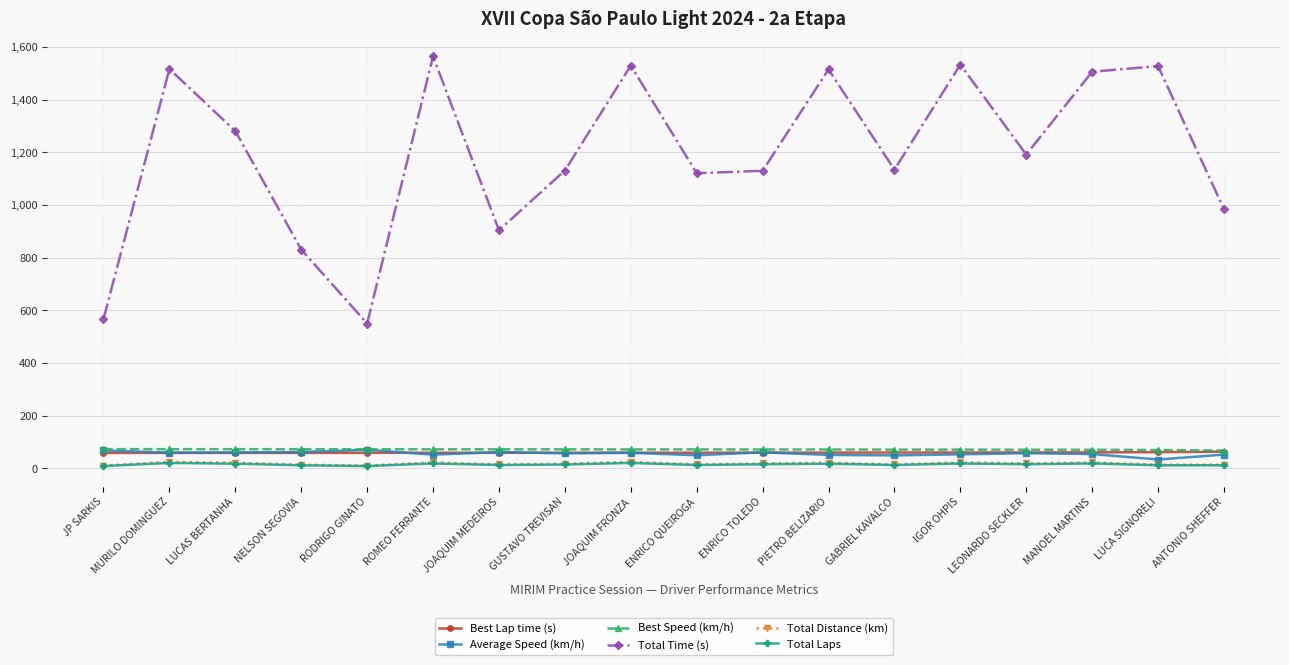

Which series has the largest range (max minus min)?

Total Time (s)